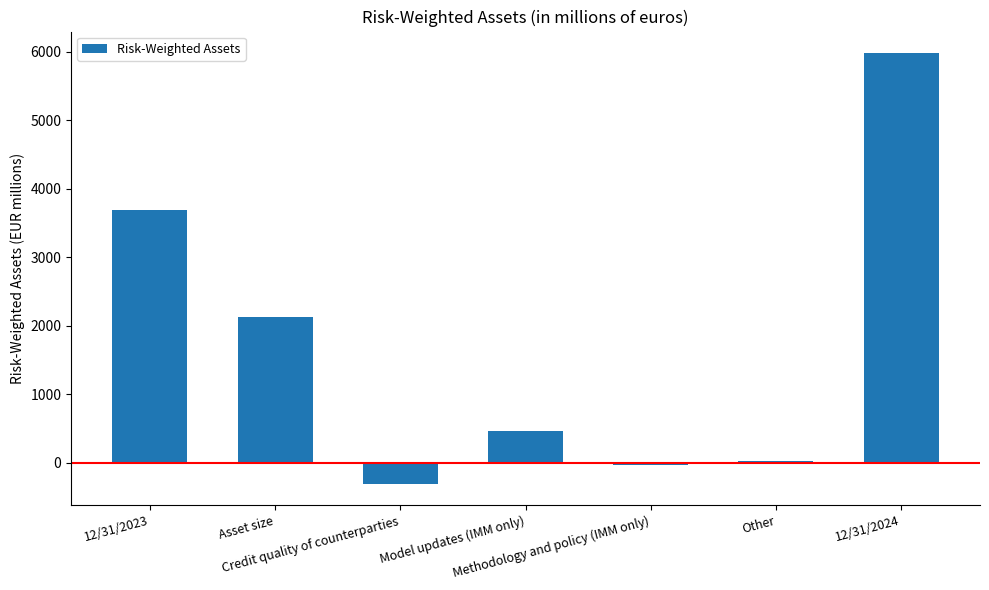

Reading left to right, what are all the values shown in this chart?

12/31/2023=3685	Asset size=2123	Credit quality of counterparties=-301	Model updates (IMM only)=466	Methodology and policy (IMM only)=-26	Other=35	12/31/2024=5982